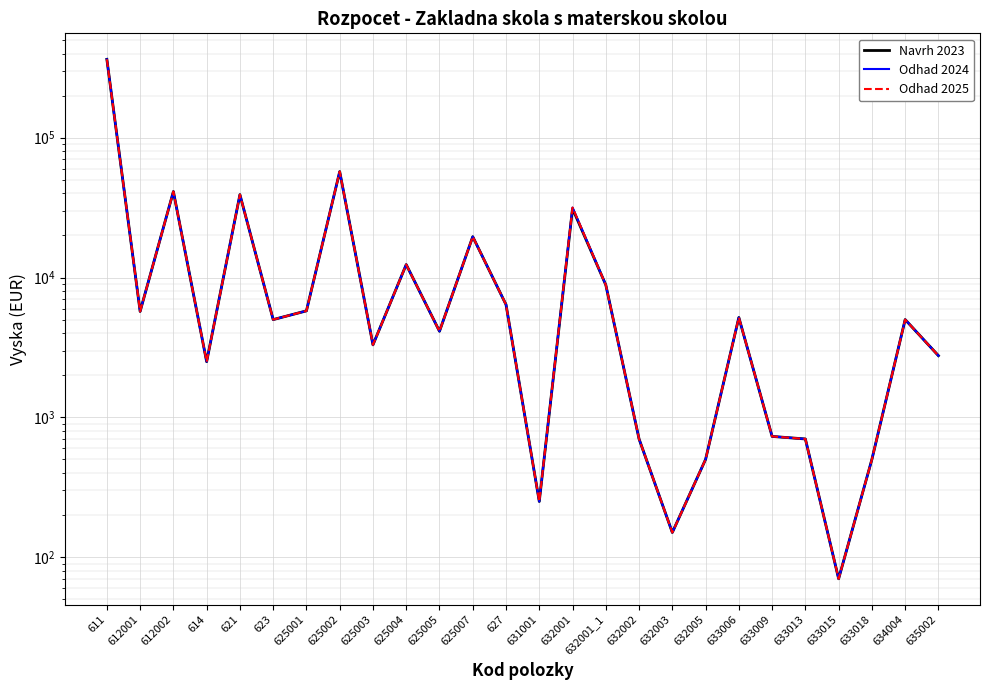

What position from the left is 623?

6